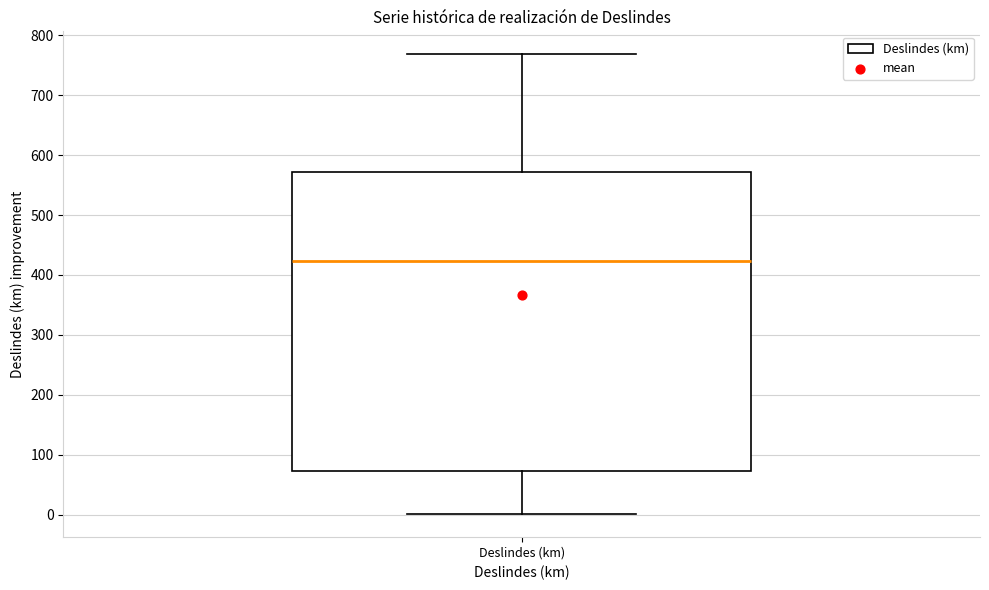

Transcribe this box plot: give where the median line is, the range the box spans, and where the two whiskers end, as read against the y-axis. The values are not printed on the chart, so give them approximately, as read against the axis.

median 420, box 70 to 570, whiskers 0 to 770